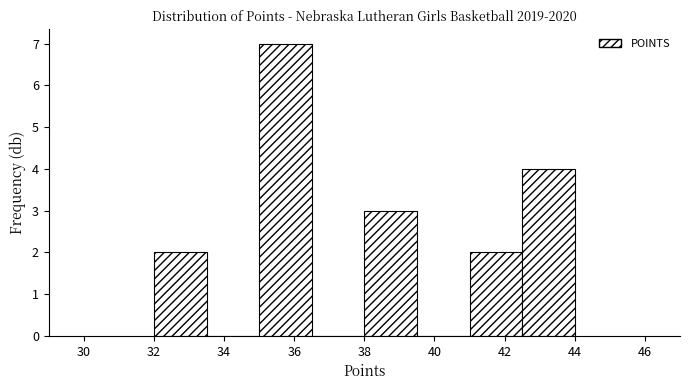

Reading left to right, transcribe this chart: for each bar, give the range it covers on the x-axis and its height. Neither the bar edges nor the heights are printed on the chart, so give them approximately, as read against the axes.

32.0 to 33.5: 2
33.5 to 35.0: 0
35.0 to 36.5: 7
36.5 to 38.0: 0
38.0 to 39.5: 3
39.5 to 41.0: 0
41.0 to 42.5: 2
42.5 to 44.0: 4